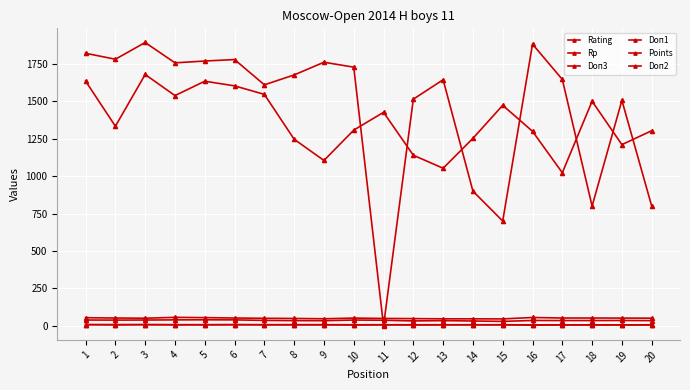

What is the average value of the Points series?

6.7